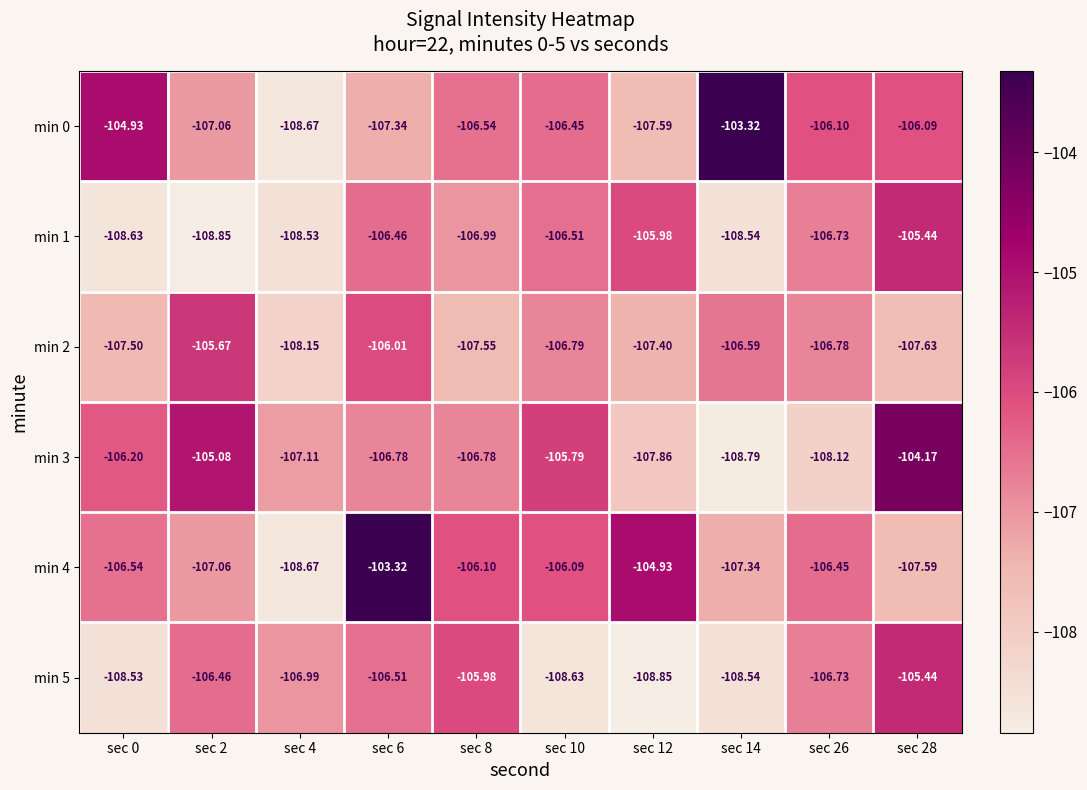

Is the value of min 5 at sec 0 greater than the value of min 0 at sec 8?

No